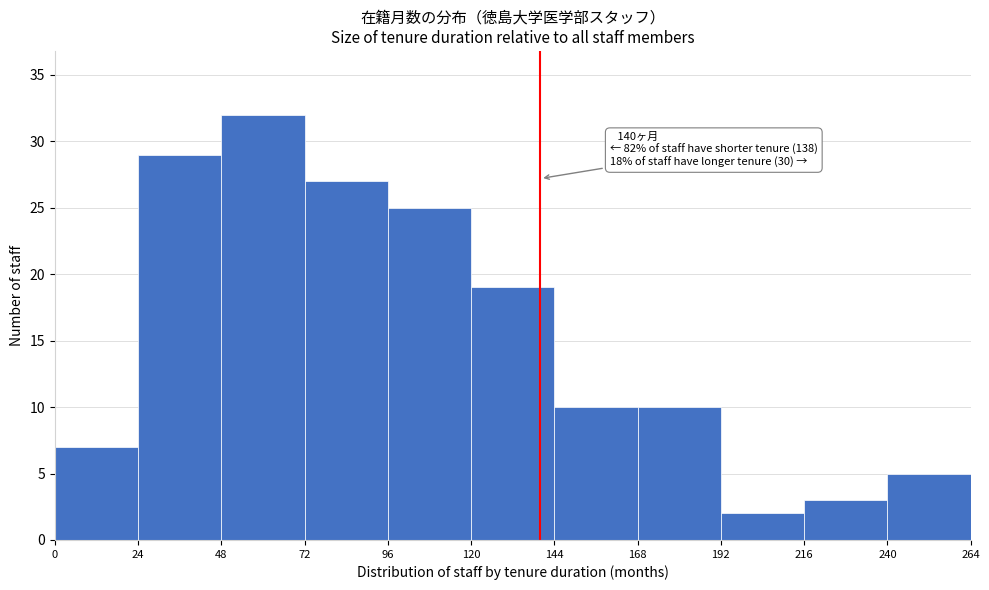

Over which range of the x-axis is the bar tallest?

48 to 72